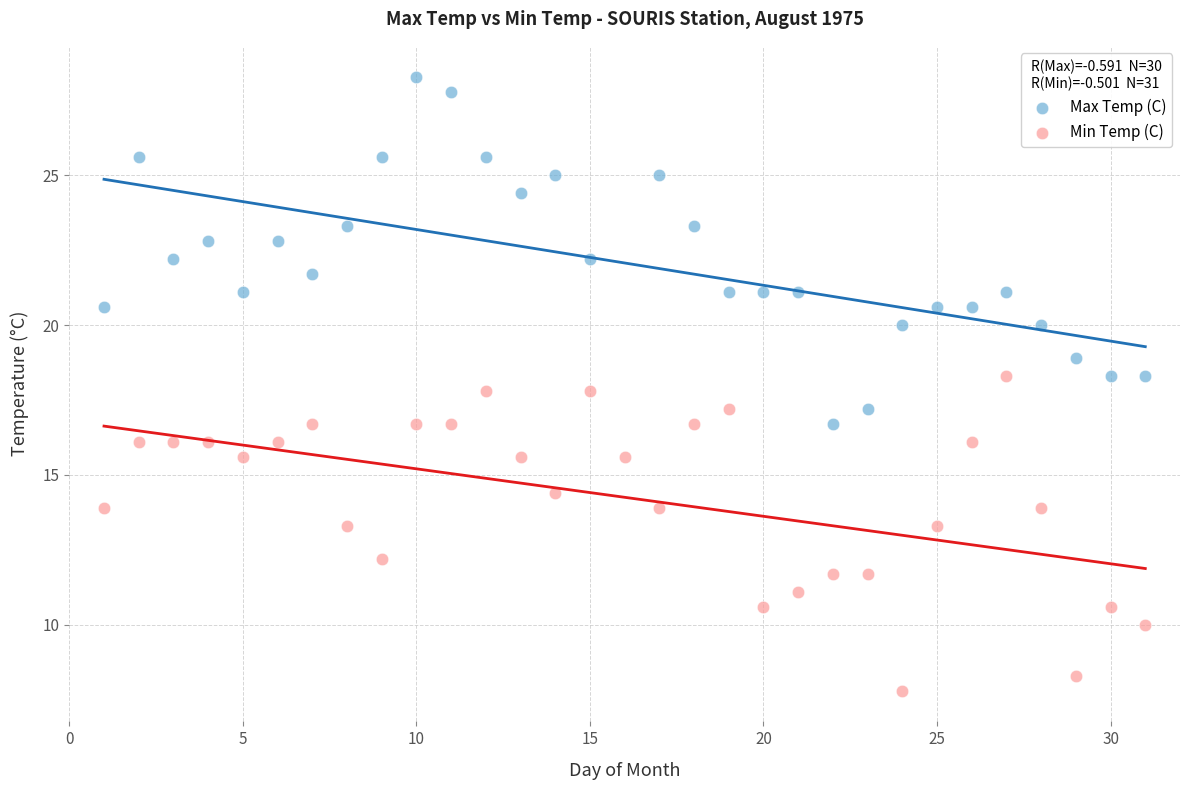

Which series has the largest Y range (max minus min)?

Max Temp (C)